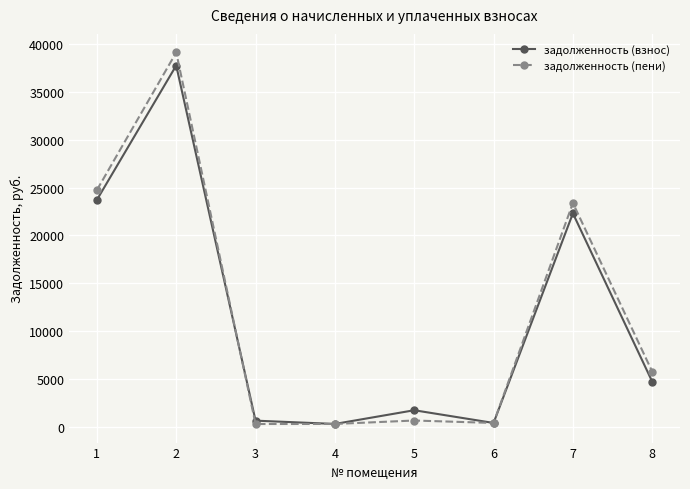

True or false: задолженность (взнос) has a value of 699.7 at 3.

True